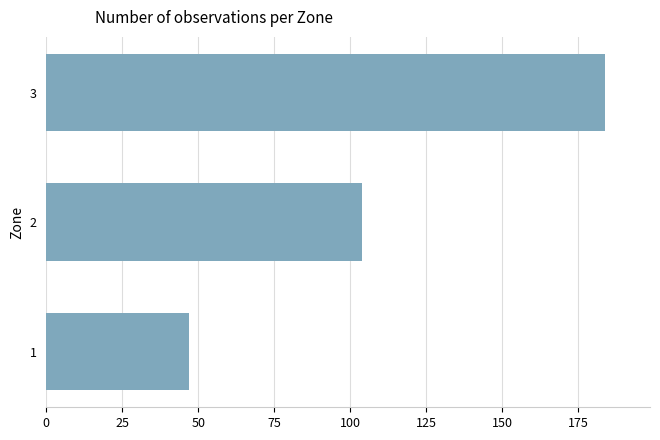

What is the difference between the maximum and second lowest values?

80